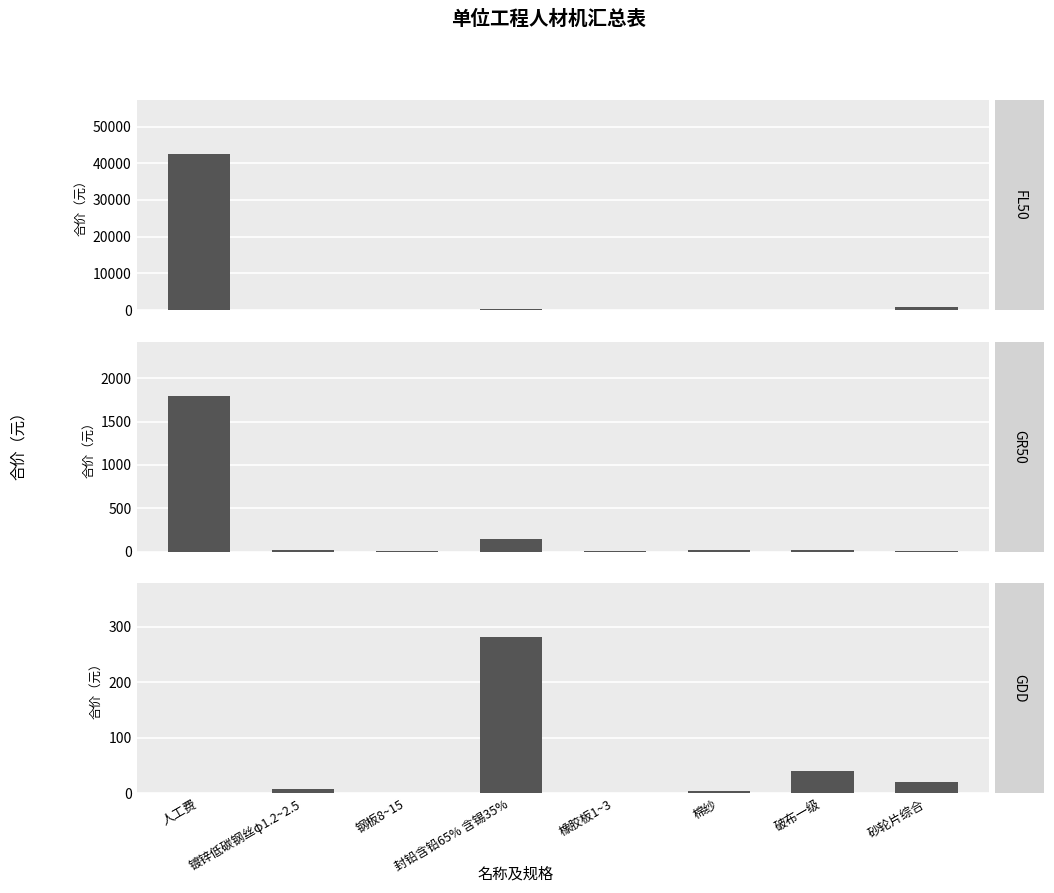

What is the difference between the FL50 values at 钢板8~15 and 橡胶板1~3?

4.8